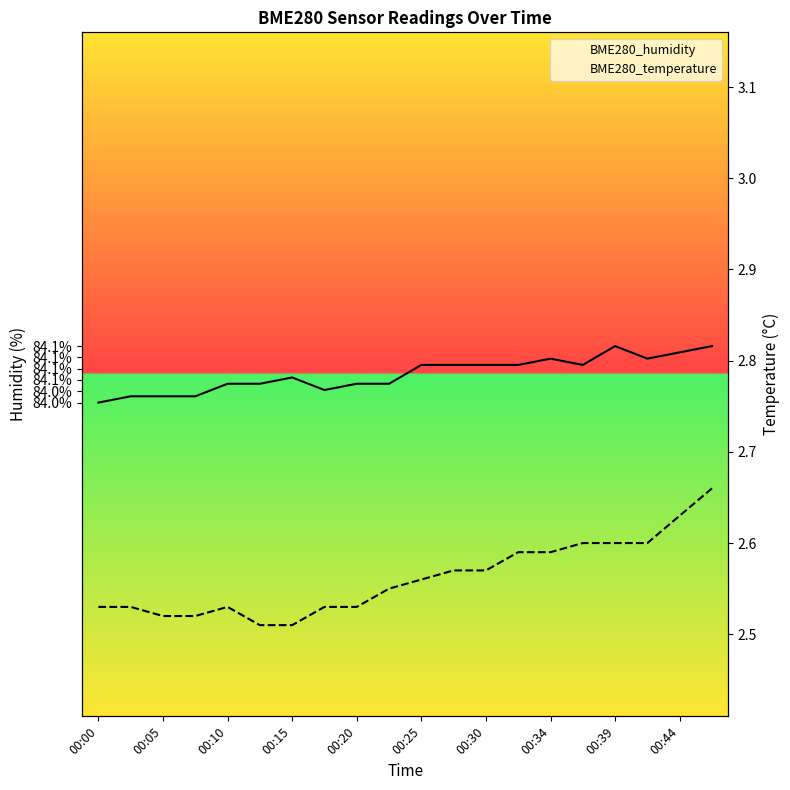

Which series has the largest total across all categories?

BME280_humidity